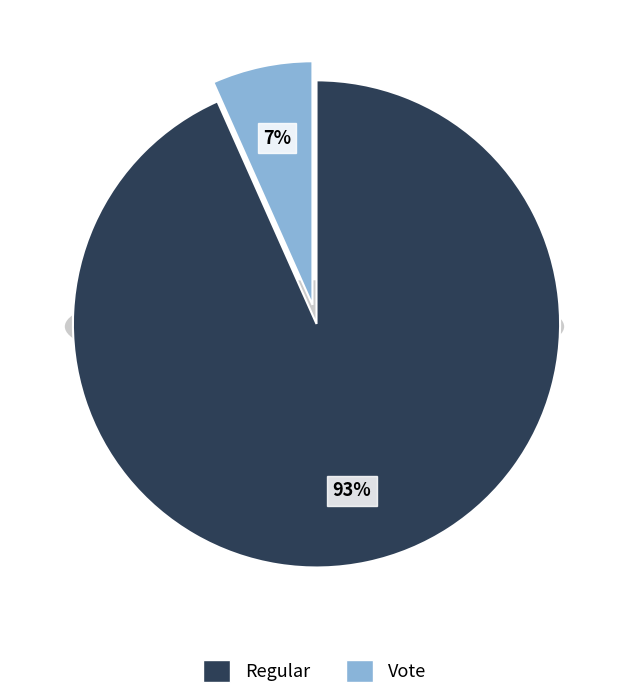

Is there a majority slice in this chart?

Yes